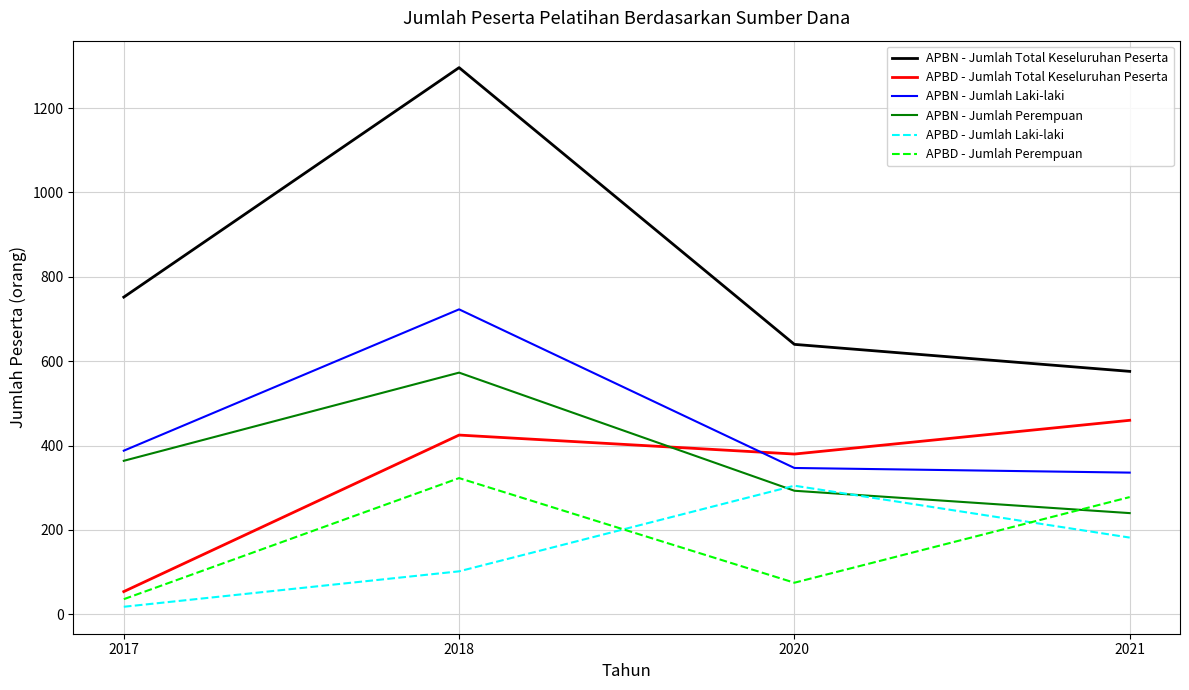

How many APBD - Jumlah Perempuan values are between 75 and 323?

3